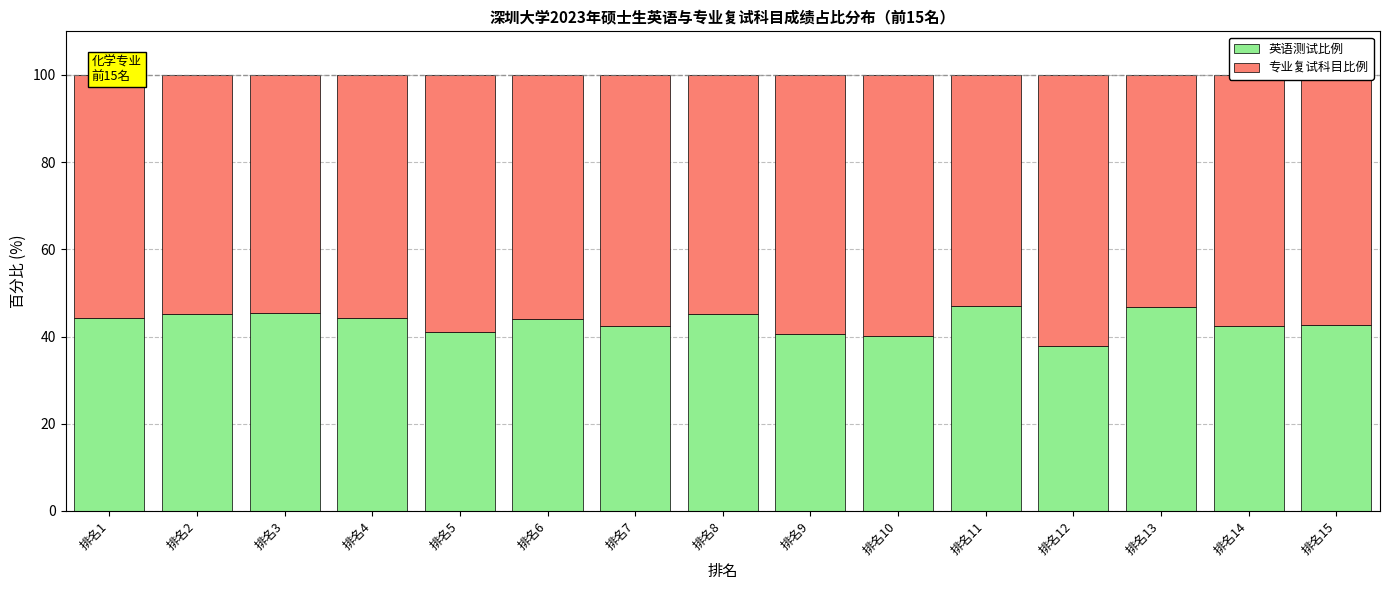

How many distinct data groups are displayed?

2